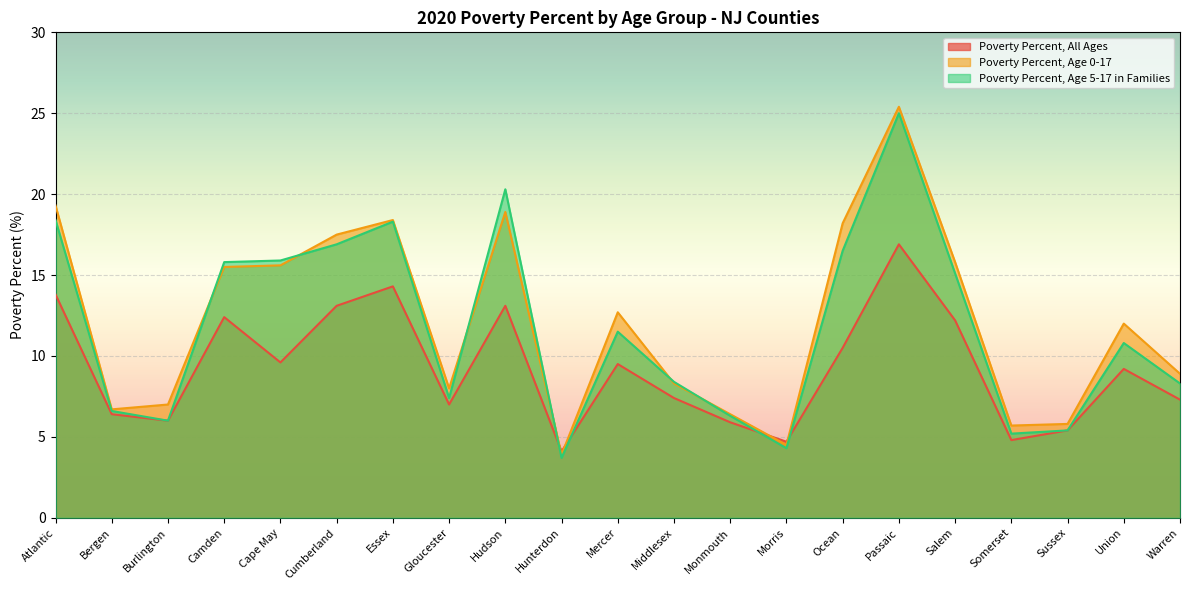

How many interior local peaks does the Poverty Percent, All Ages series have?

6